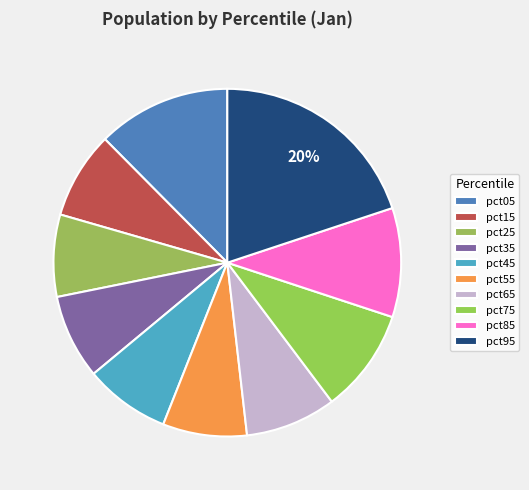

Is there any slice that represents more than half of the pie?

No